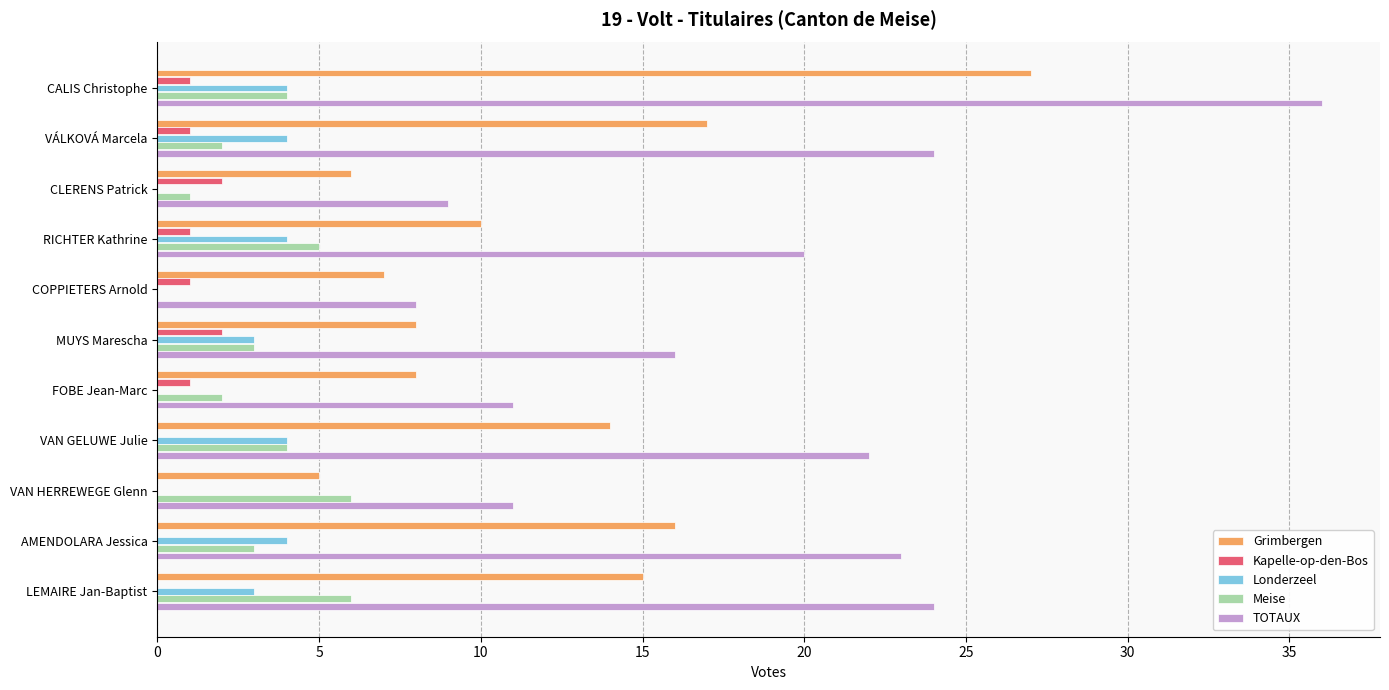

Count the number of categories in the chart.

11